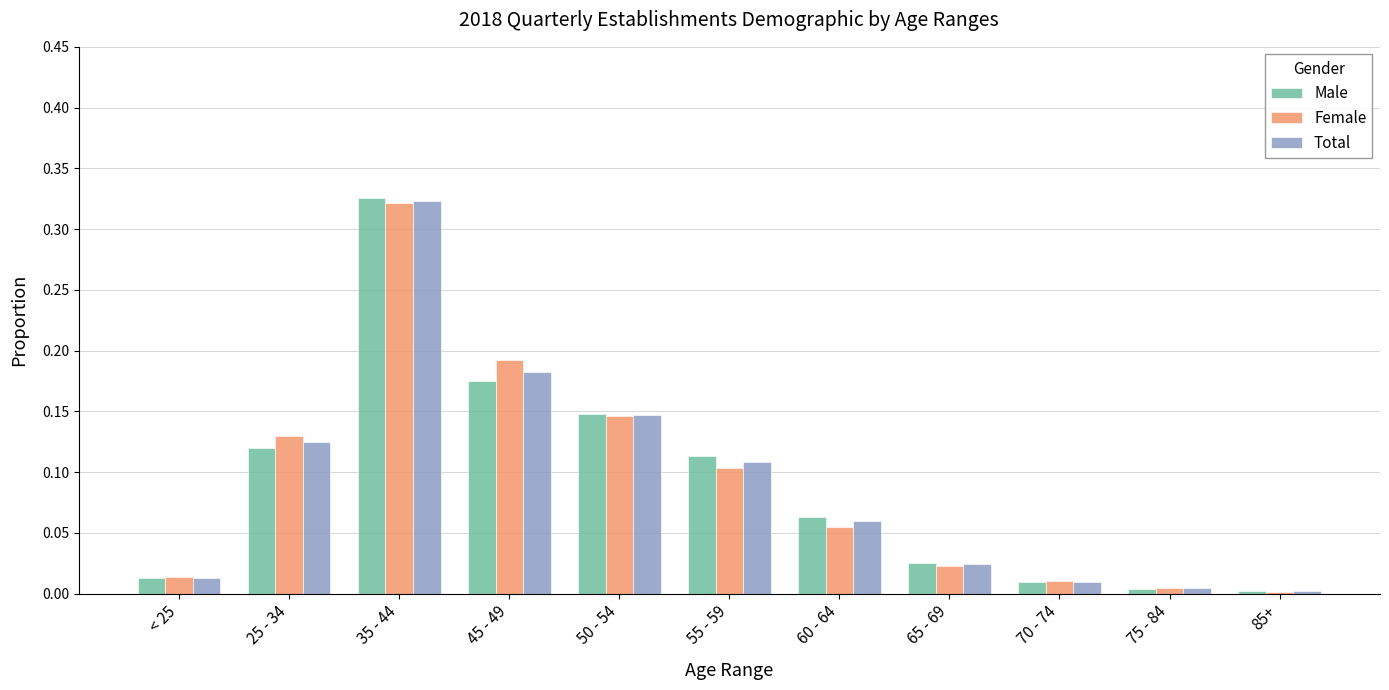

Between 35 - 44 and 75 - 84, which series saw the biggest shift?

Male